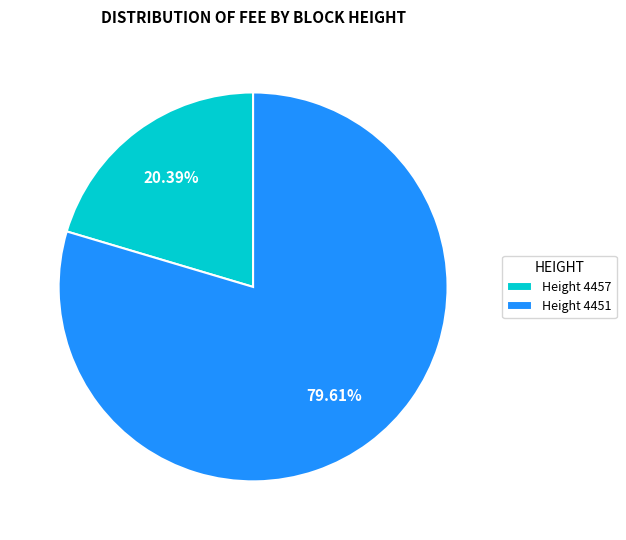

Which has a higher value, Height 4451 or Height 4457?

Height 4451